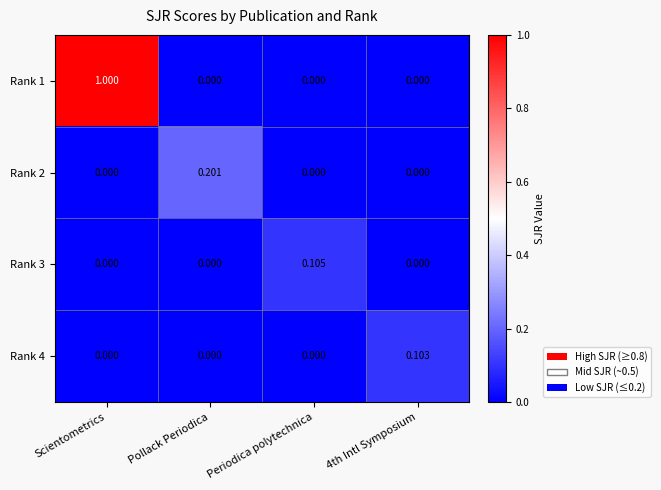

What is the total value across all series at Pollack Periodica?

0.2